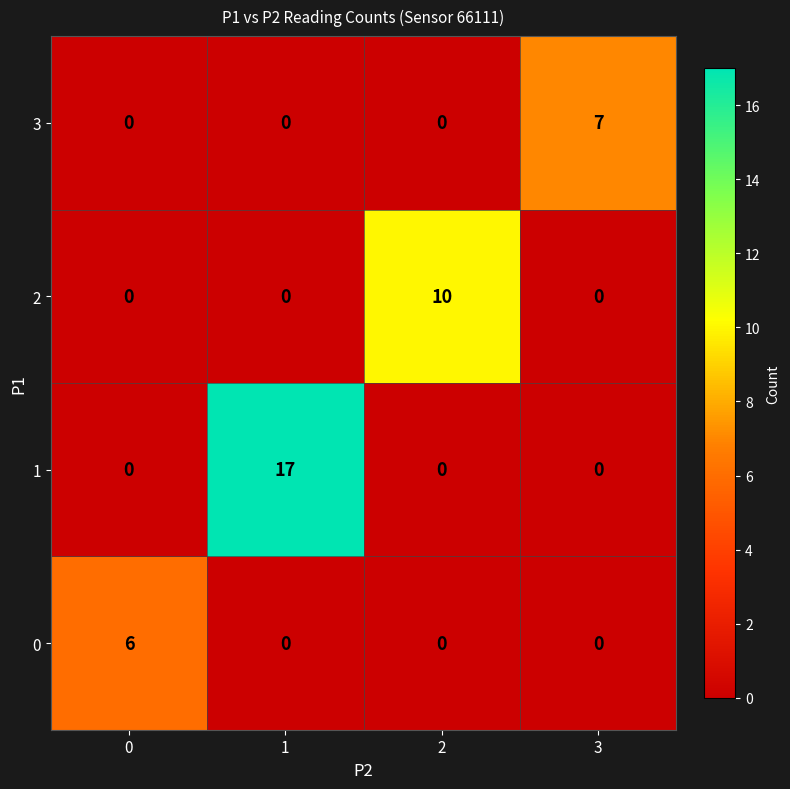

Read the 3 value at 3.

7